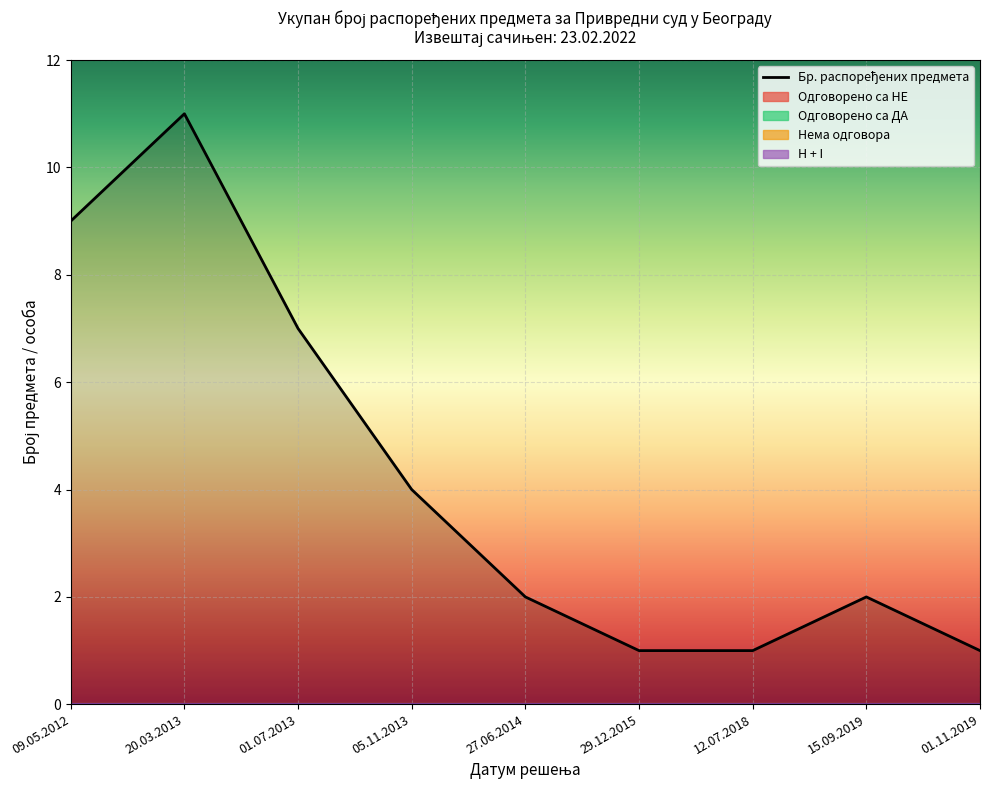

How many values are between 1 and 7?

7